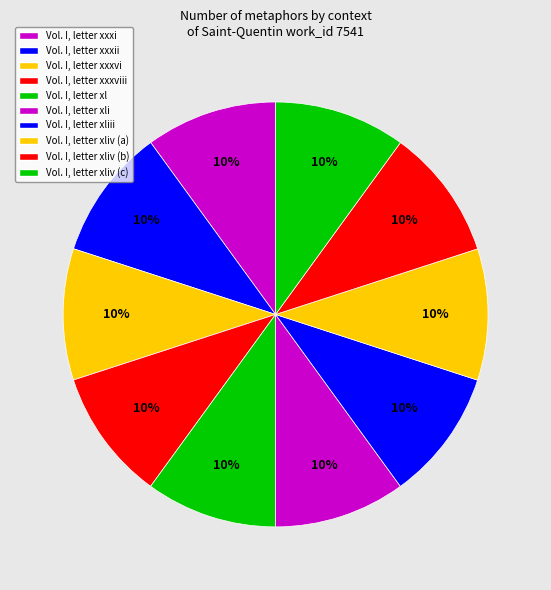

What is the largest slice in the pie chart?

Vol. I, letter xliv (c)